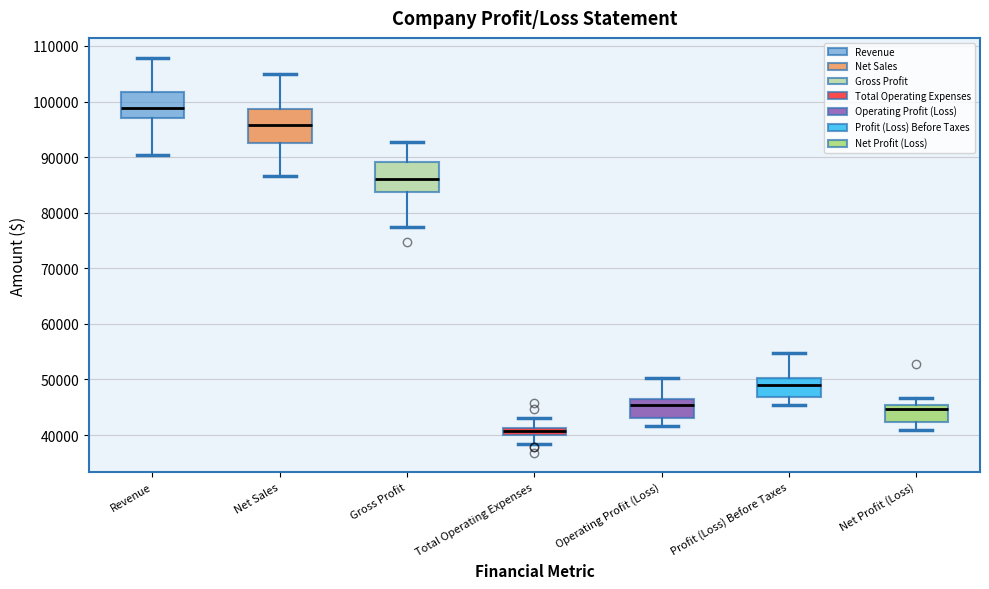

Which box's median line is the lowest?

Total Operating Expenses